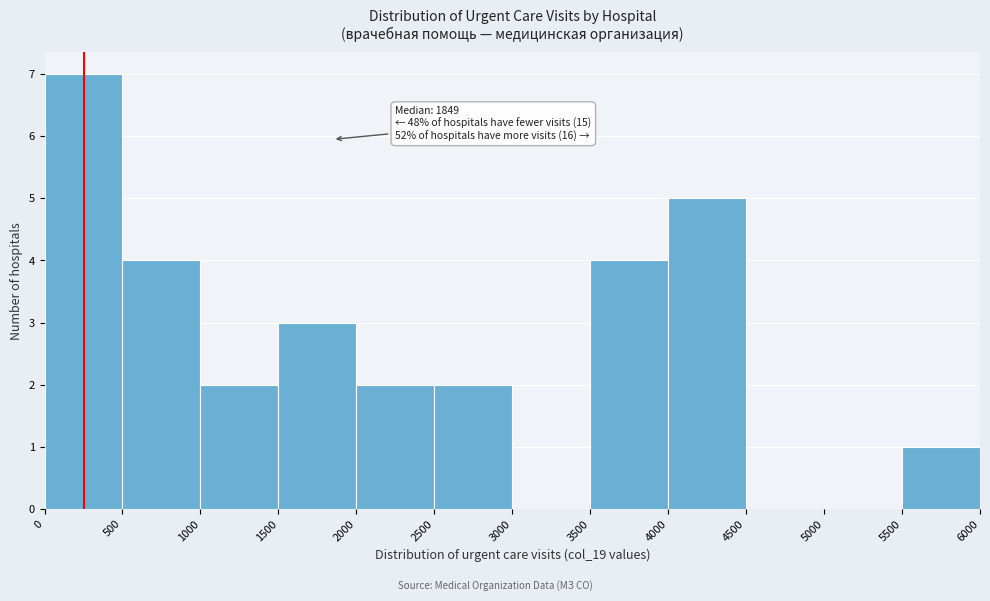

Over which range of the x-axis is the bar tallest?

0 to 500